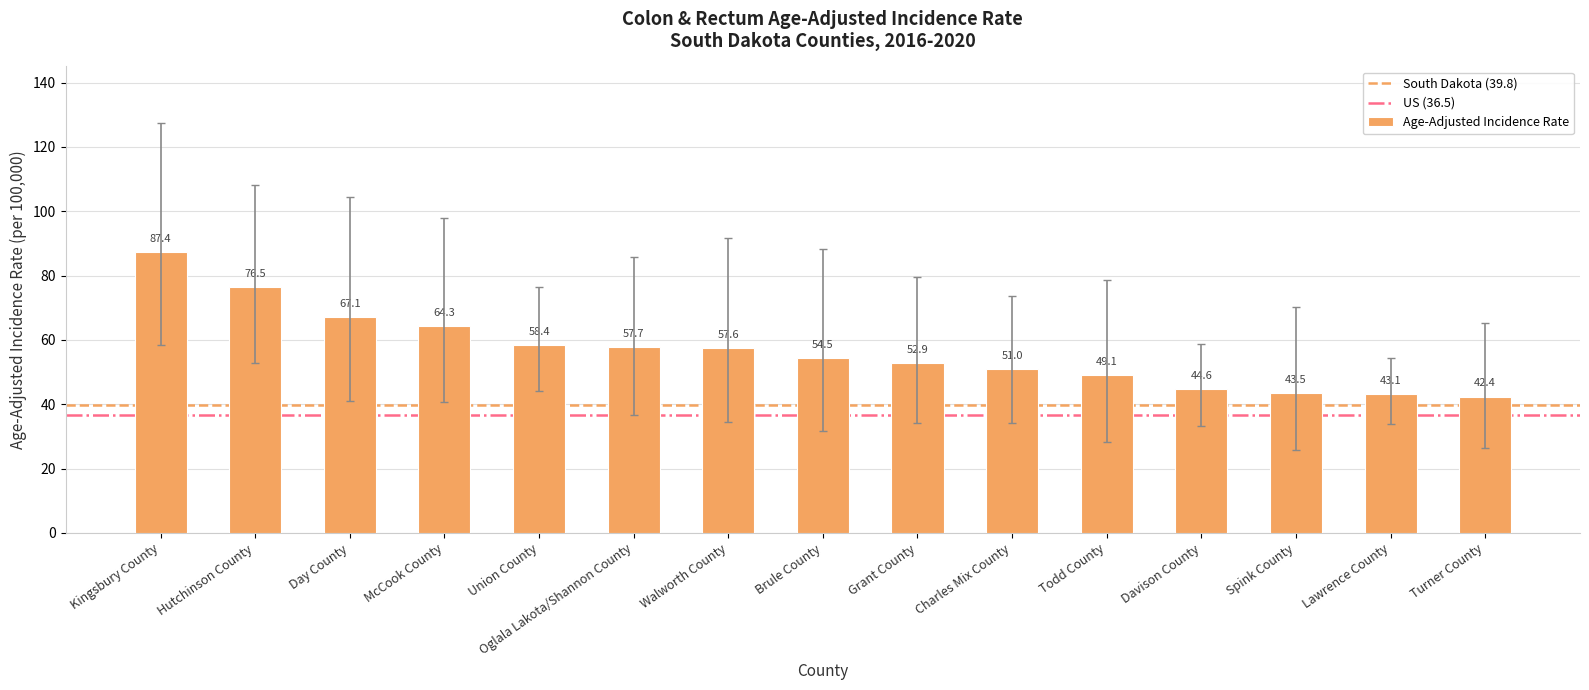

What is the label of the 12th bar from the right?

McCook County